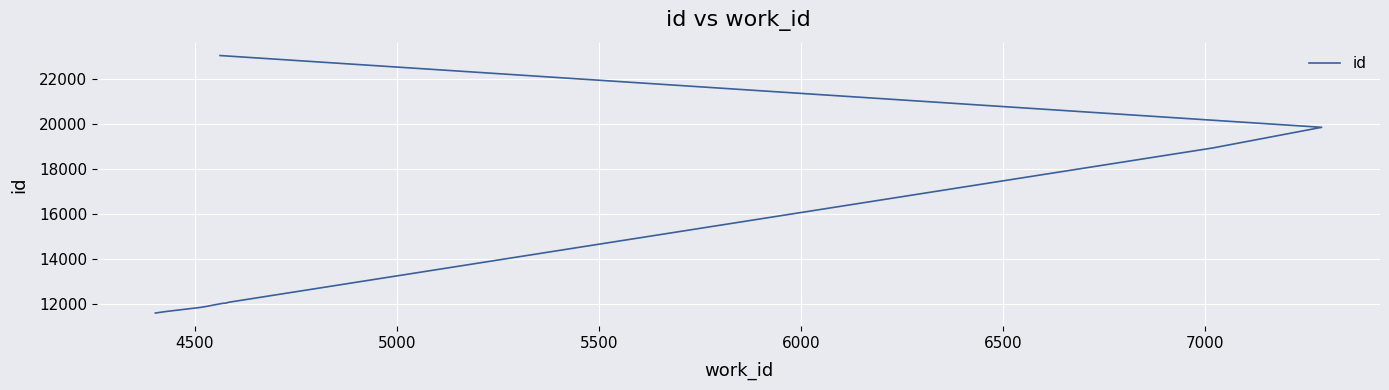

What is the sum of all values?

144972